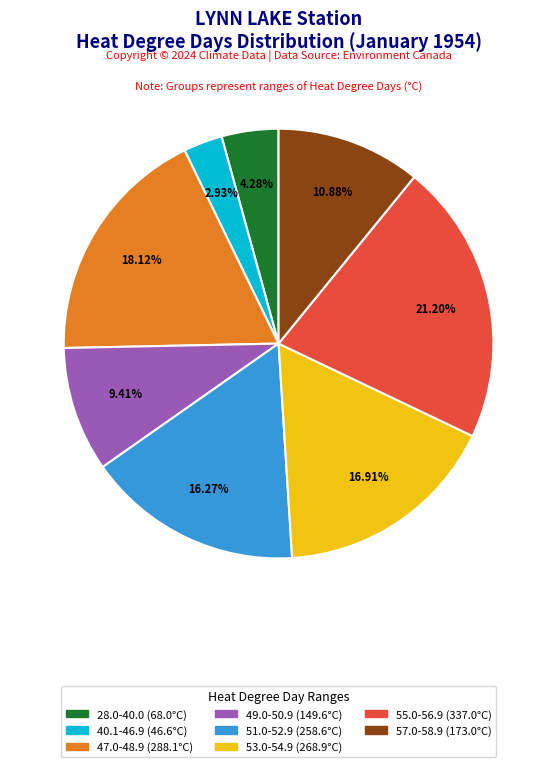

Is there a majority slice in this chart?

No